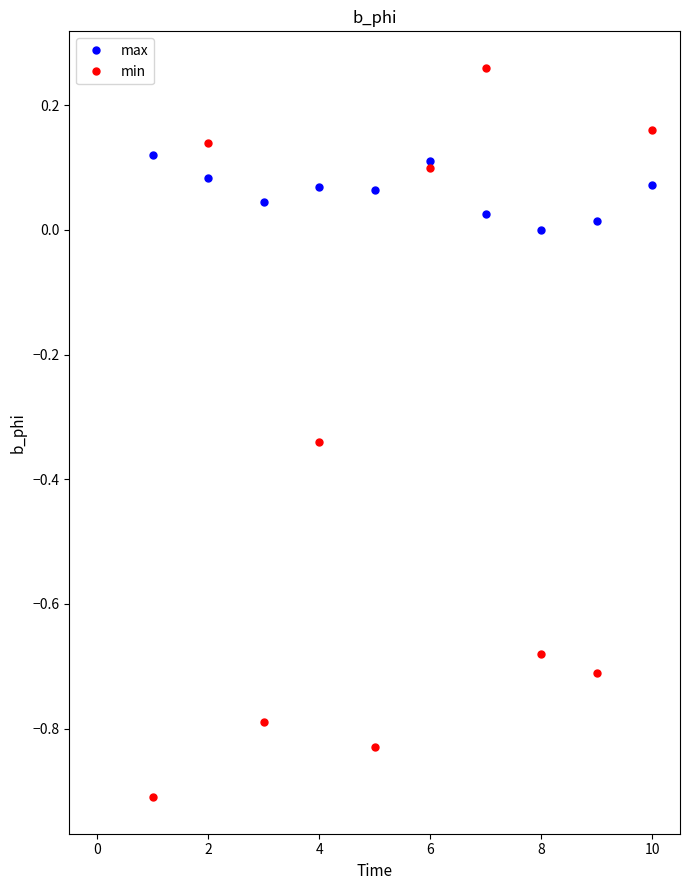

Which series has the largest total across all categories?

max